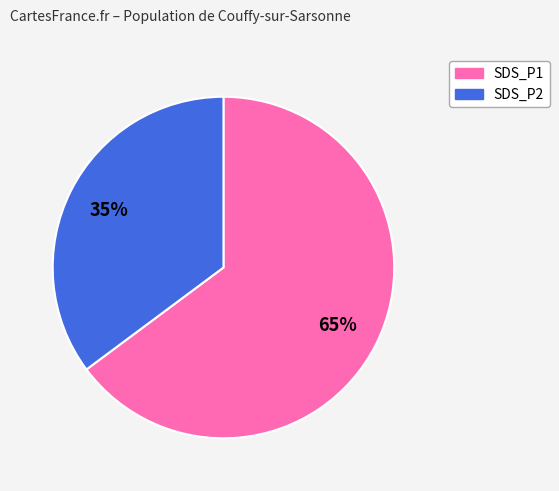

To the nearest percent, what portion does SDS_P1 represent?

65%